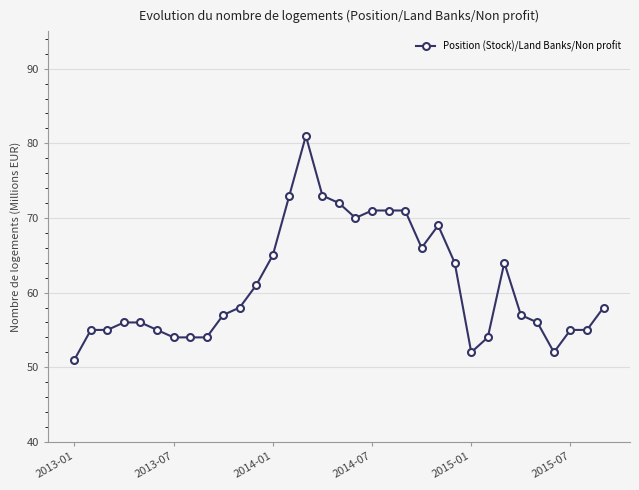

True or false: there are more than 0 points higher than both neighbors.

True